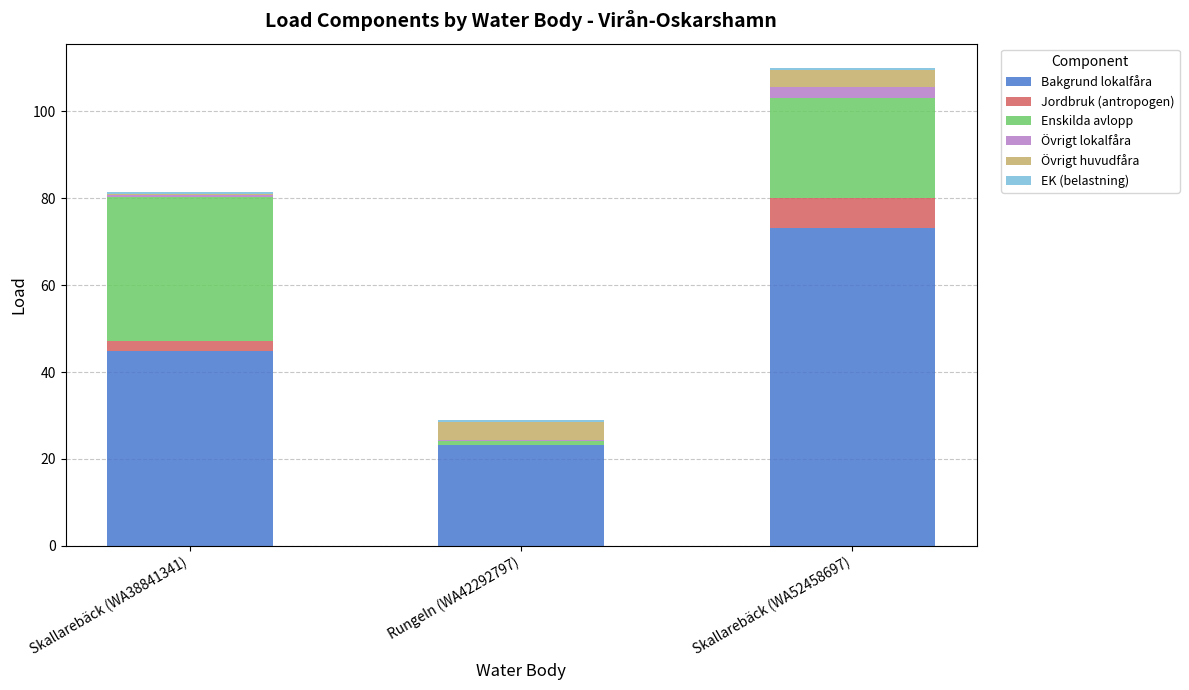

What is the highest value of the Bakgrund lokalfåra series?

73.2